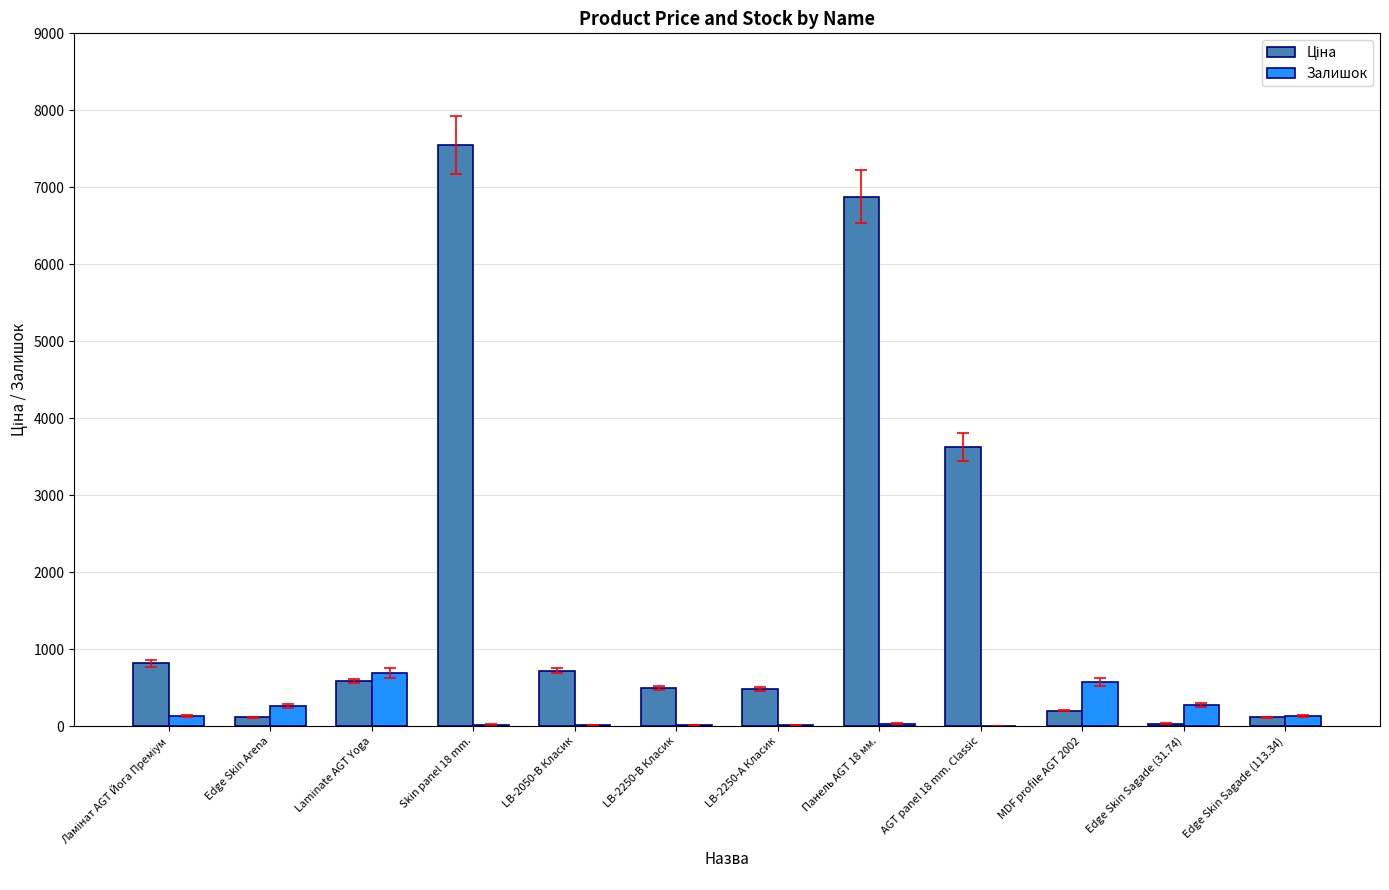

At which category does the chart reach its peak across all series?

Skin panel 18 mm.